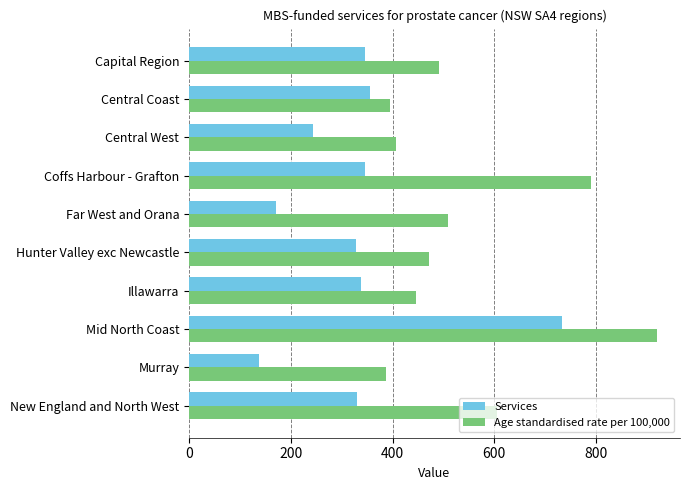

Where is Services nearest to the value 435?

Central Coast